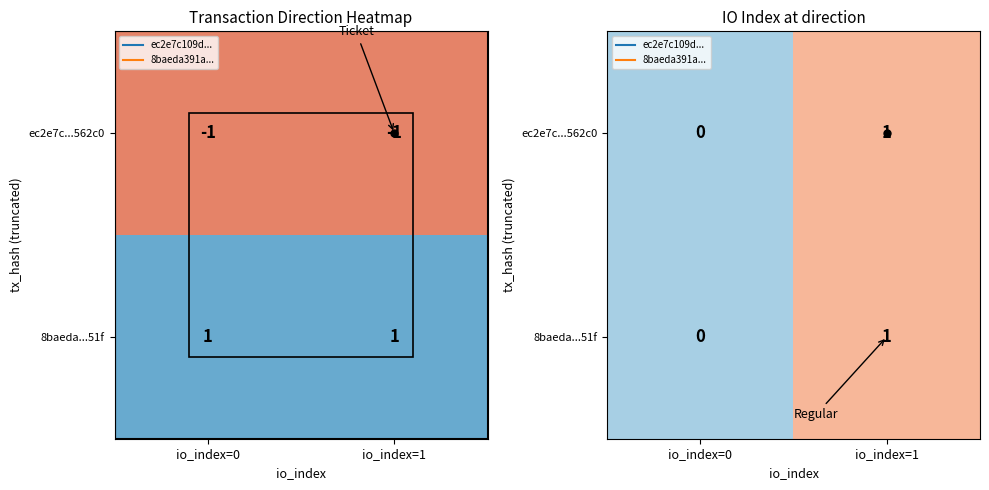

Is the value of 8baeda...51f at io_index=0 greater than the value of ec2e7c...562c0 at io_index=1?

No